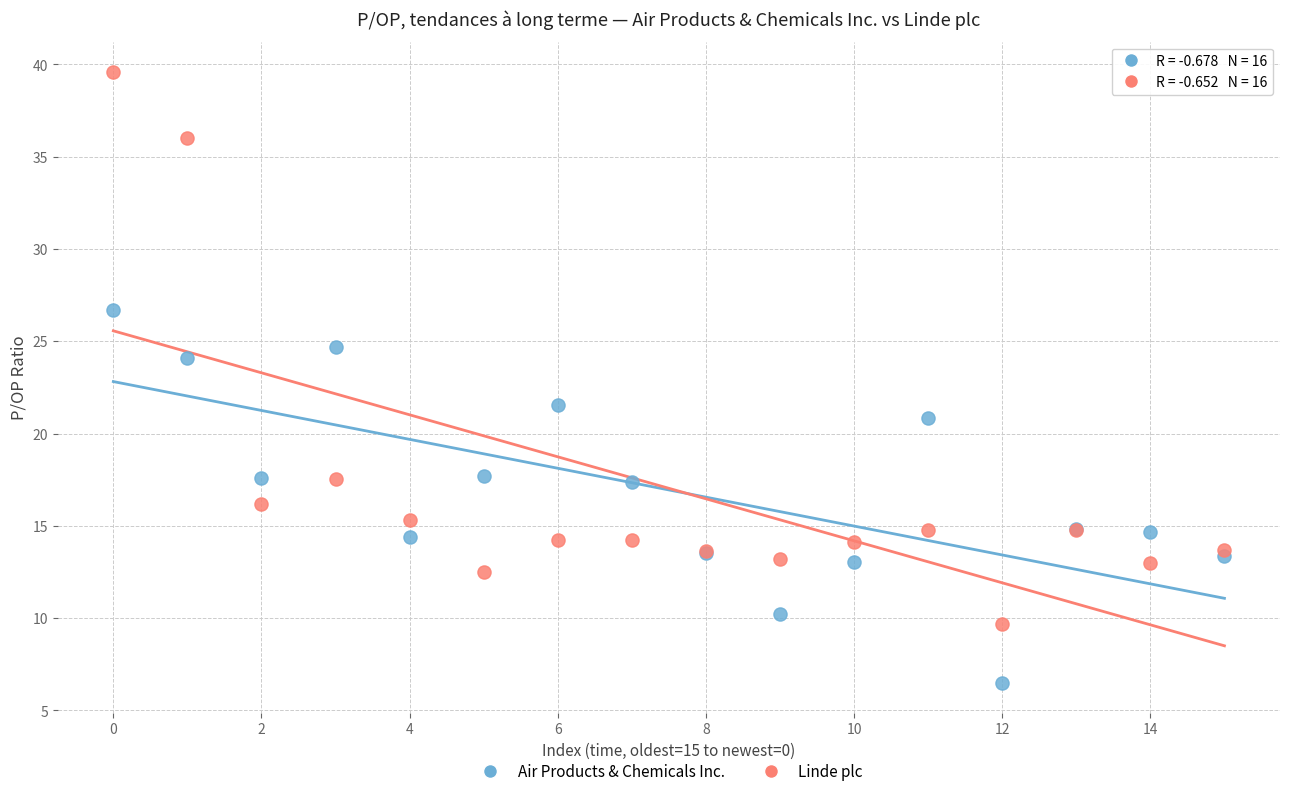

Across all series, what Y value is closest to 23?

24.1